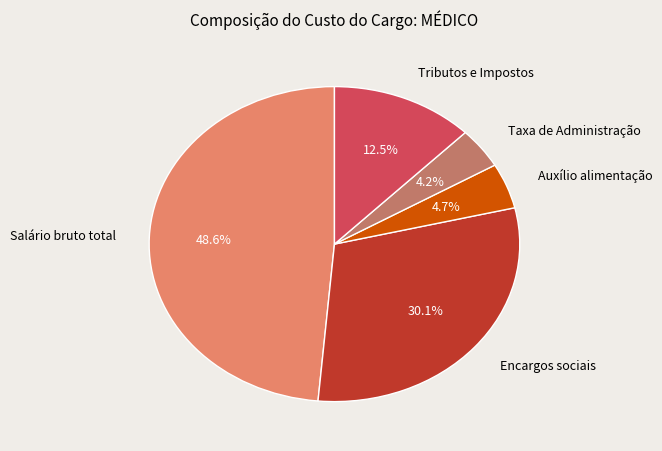

Count the number of slices in the pie.

5